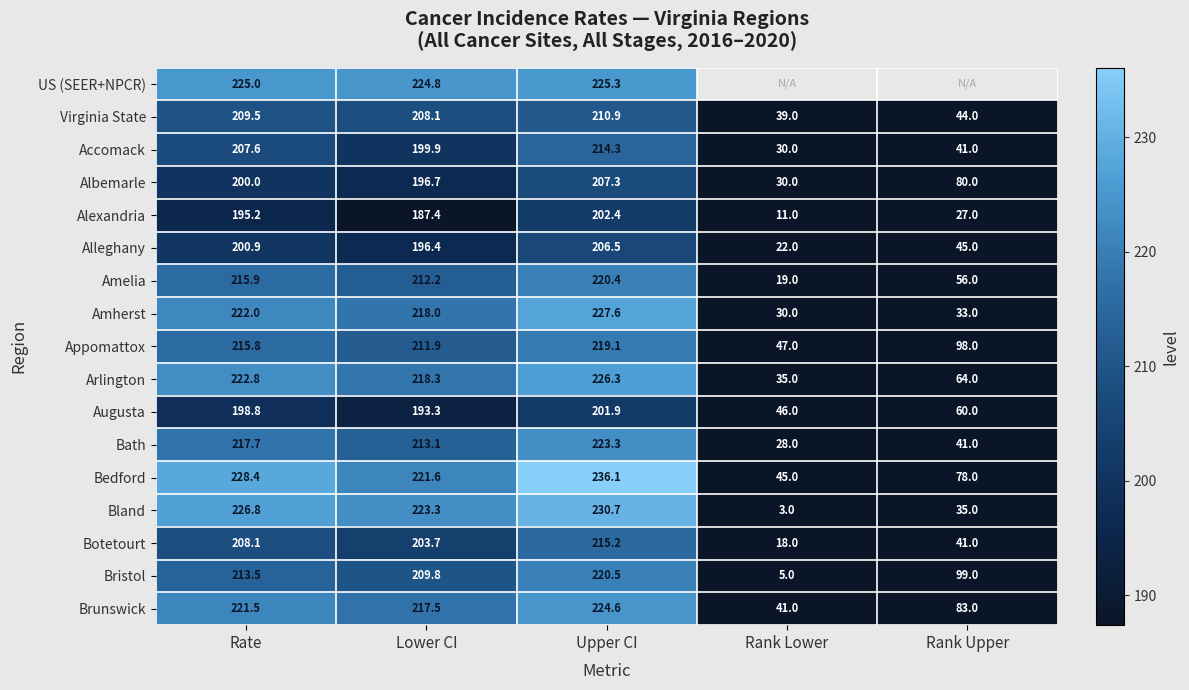

Is the value of Amelia at Lower CI greater than the value of Bath at Upper CI?

No